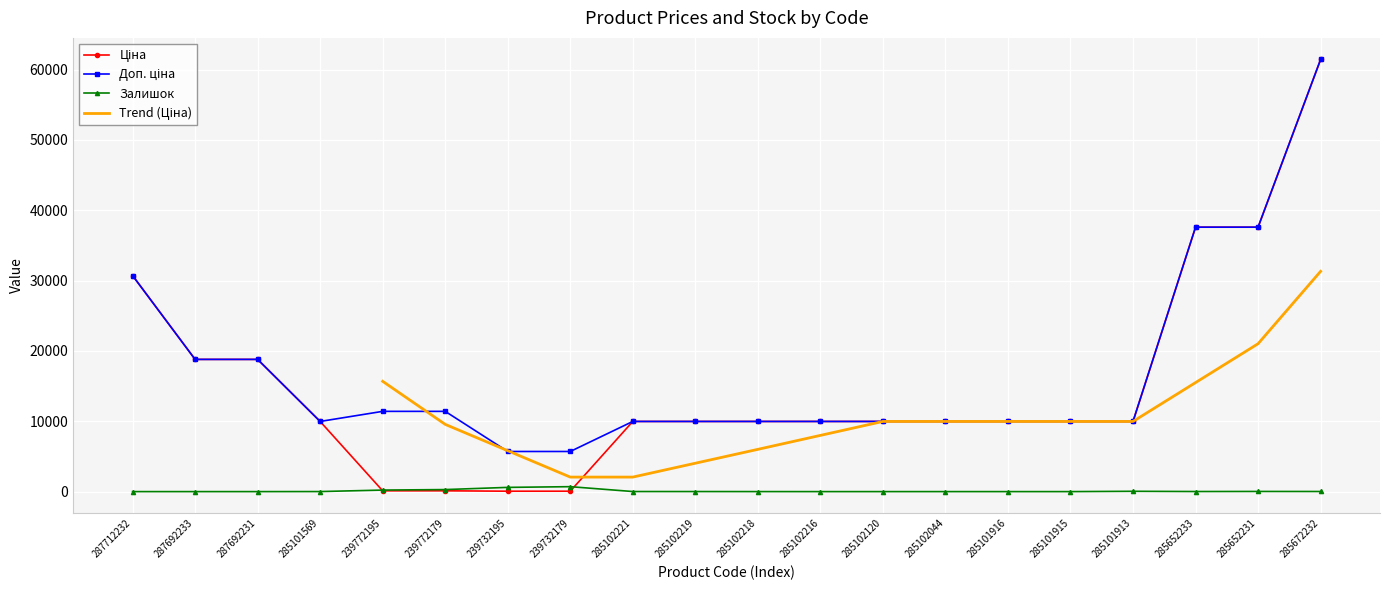

Is this an area chart (filled region under the line)?

No